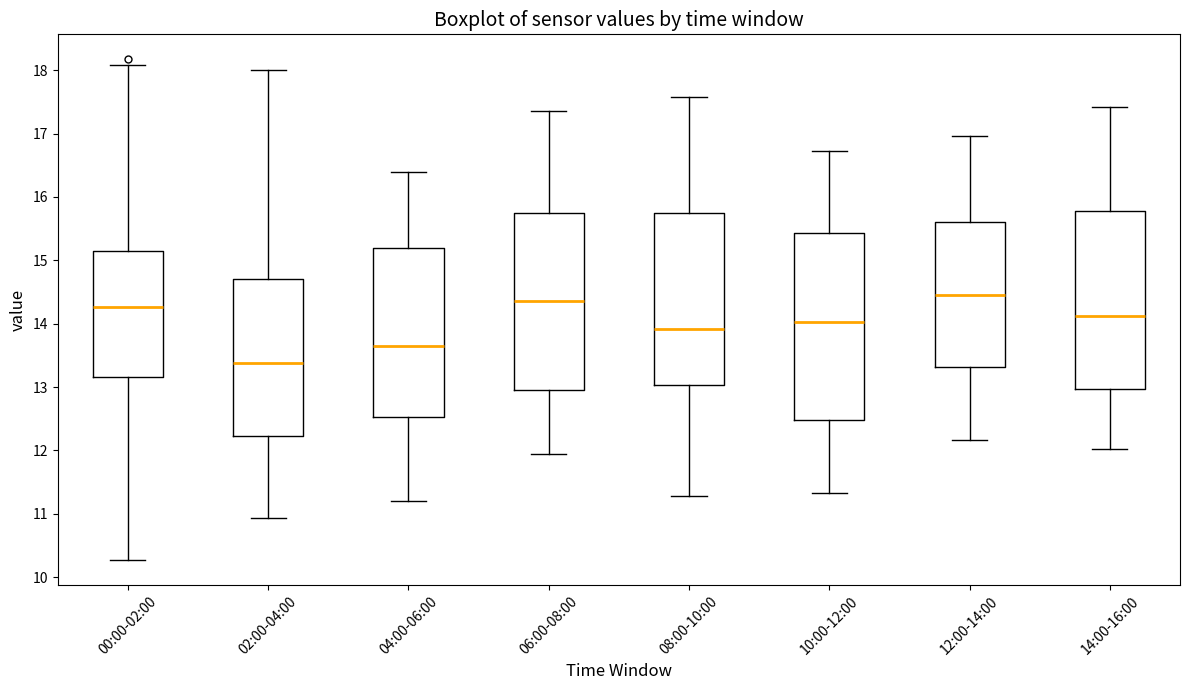

Comparing the boxes themselves (not the whiskers), which one is the tallest?

10:00-12:00